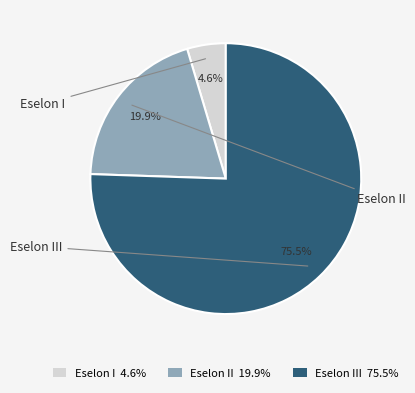

Which slice is the largest?

Eselon III